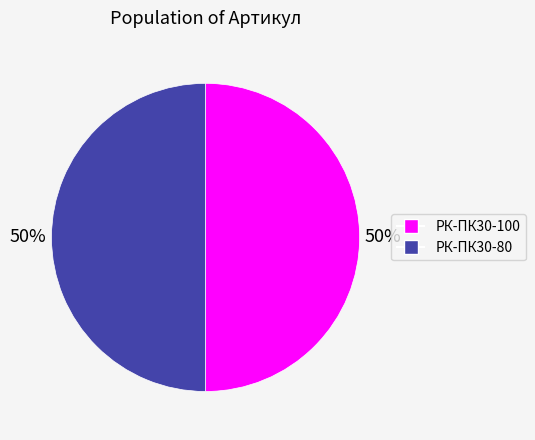

To the nearest percent, what is the average slice percentage?

50%